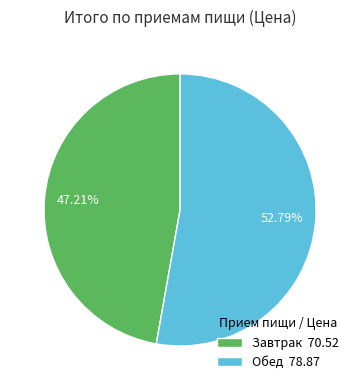

The Завтрак slice represents 60% of the pie. True or false?

False